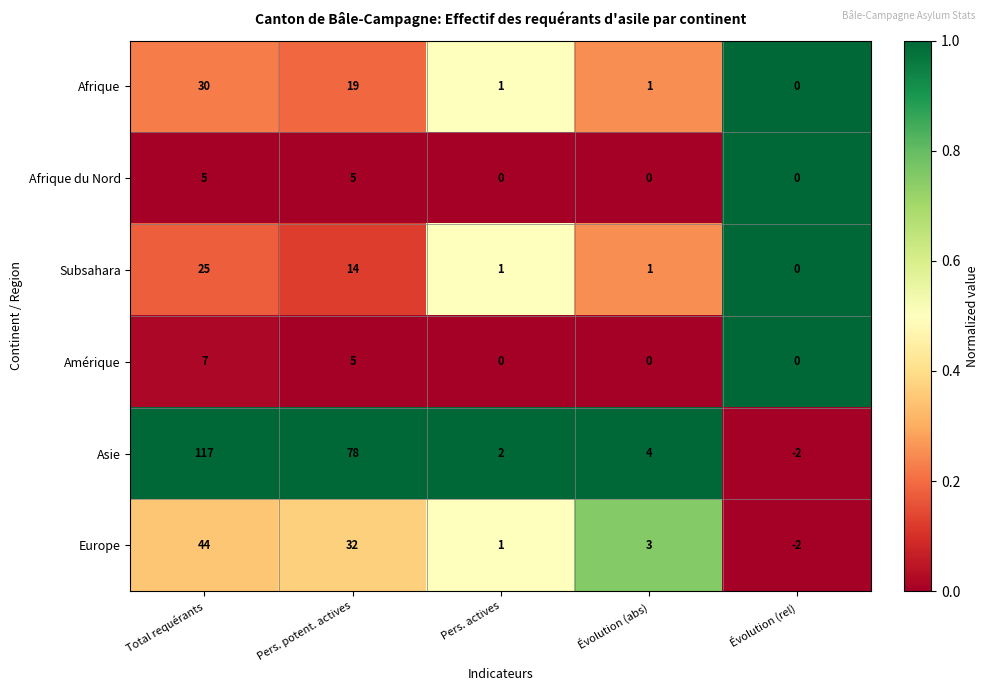

The Europe series shows 0 at Évolution (rel). True or false?

False